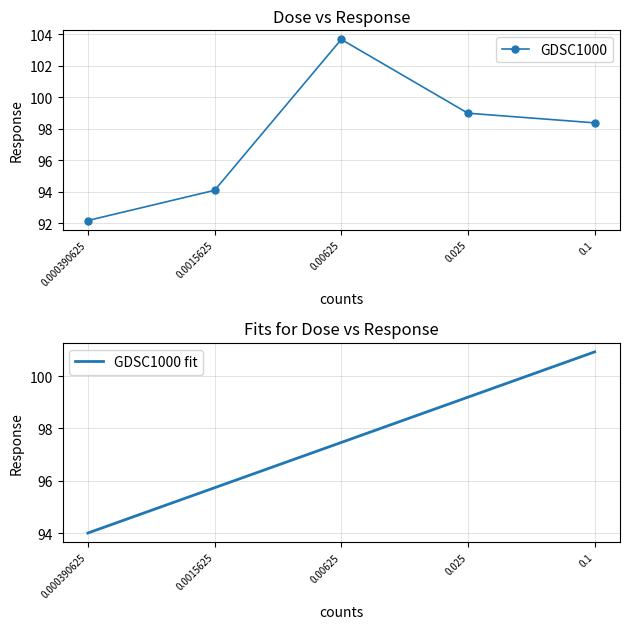

The value of GDSC1000 fit at 0.1 is 23.8. True or false?

False